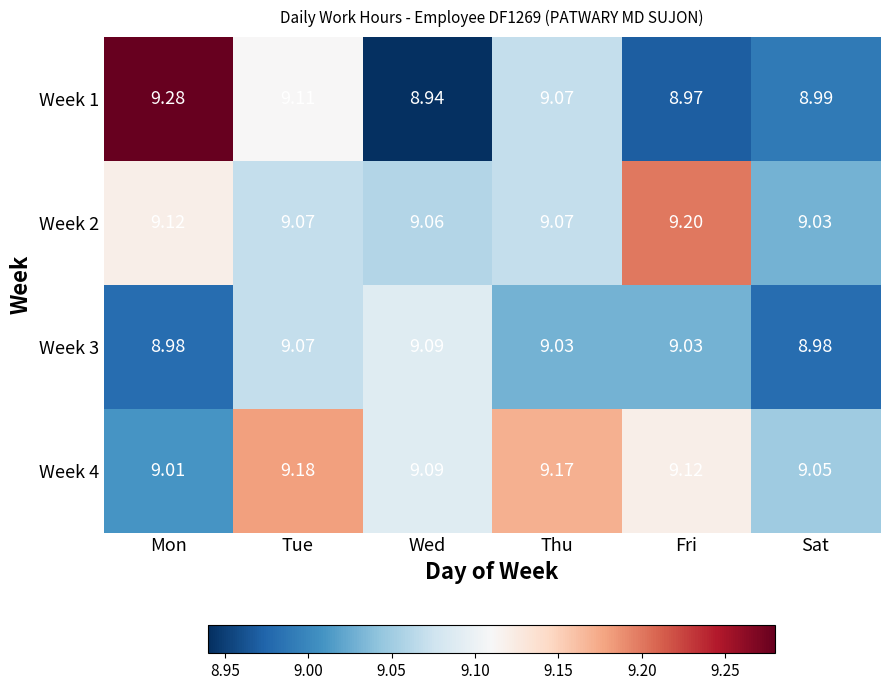

The Week 4 series shows 12.2 at Thu. True or false?

False